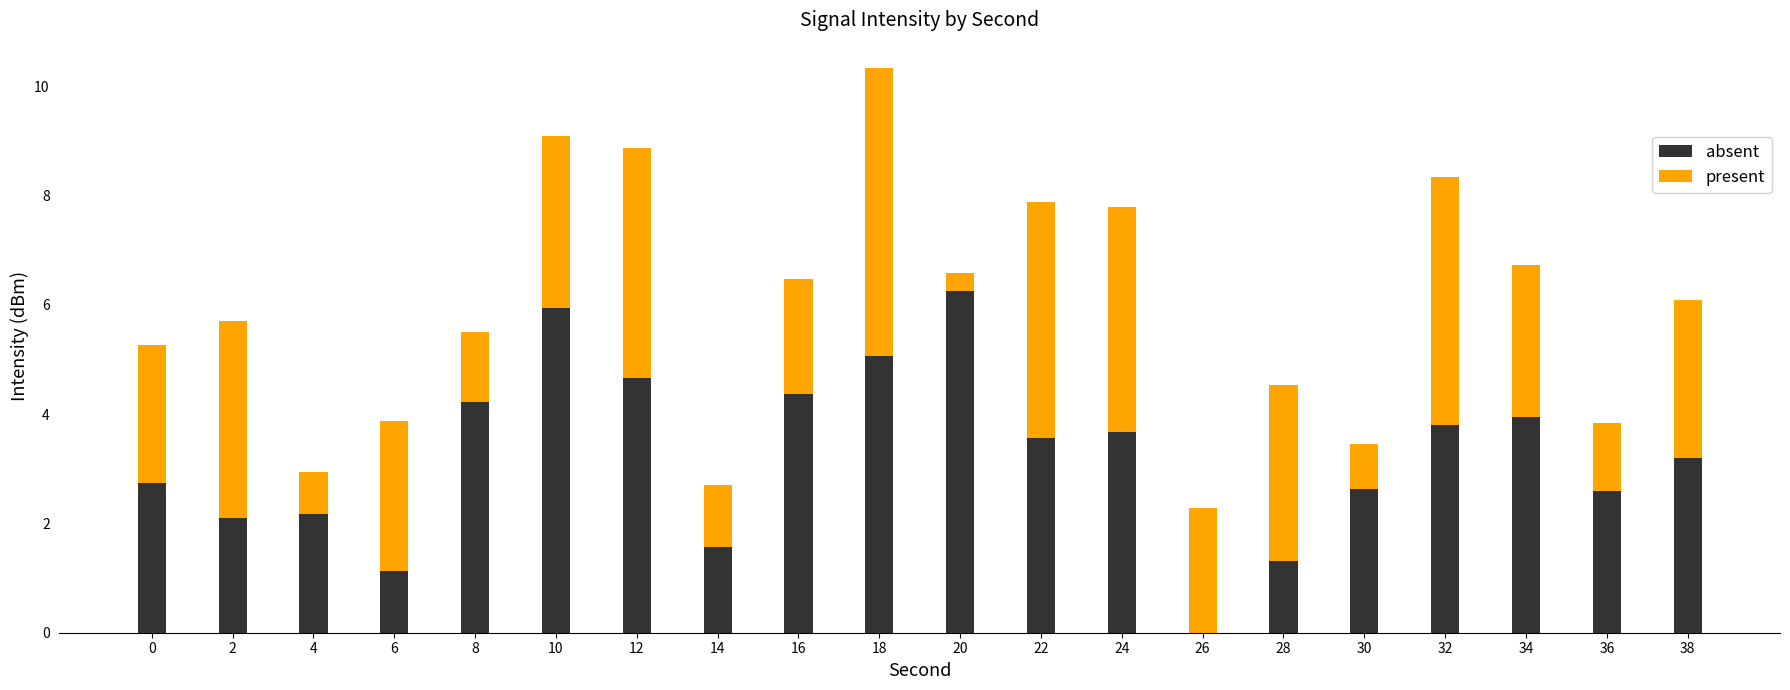

Are the bars grouped side by side (vs. stacked)?

No